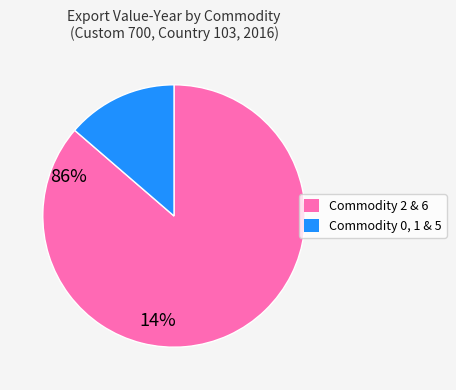

Does any single category account for the majority?

Yes